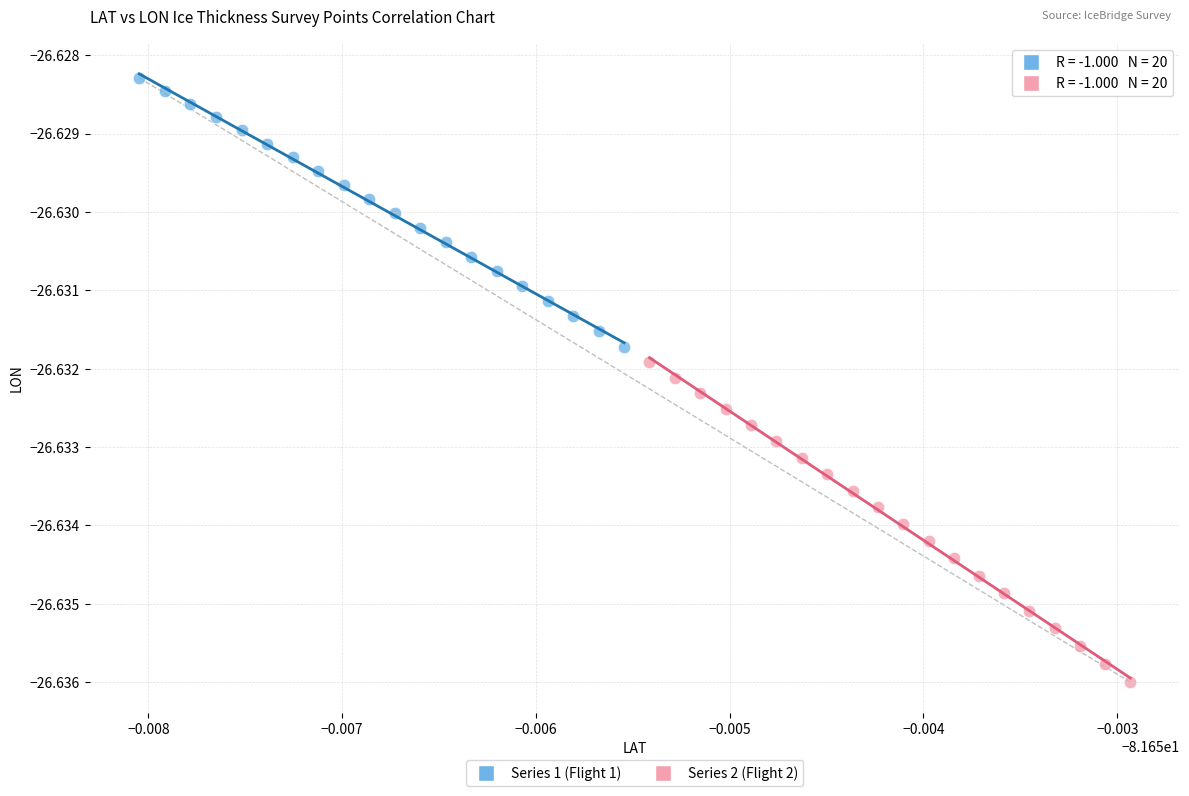

Which series has the largest Y range (max minus min)?

Series 2 (Flight 2)